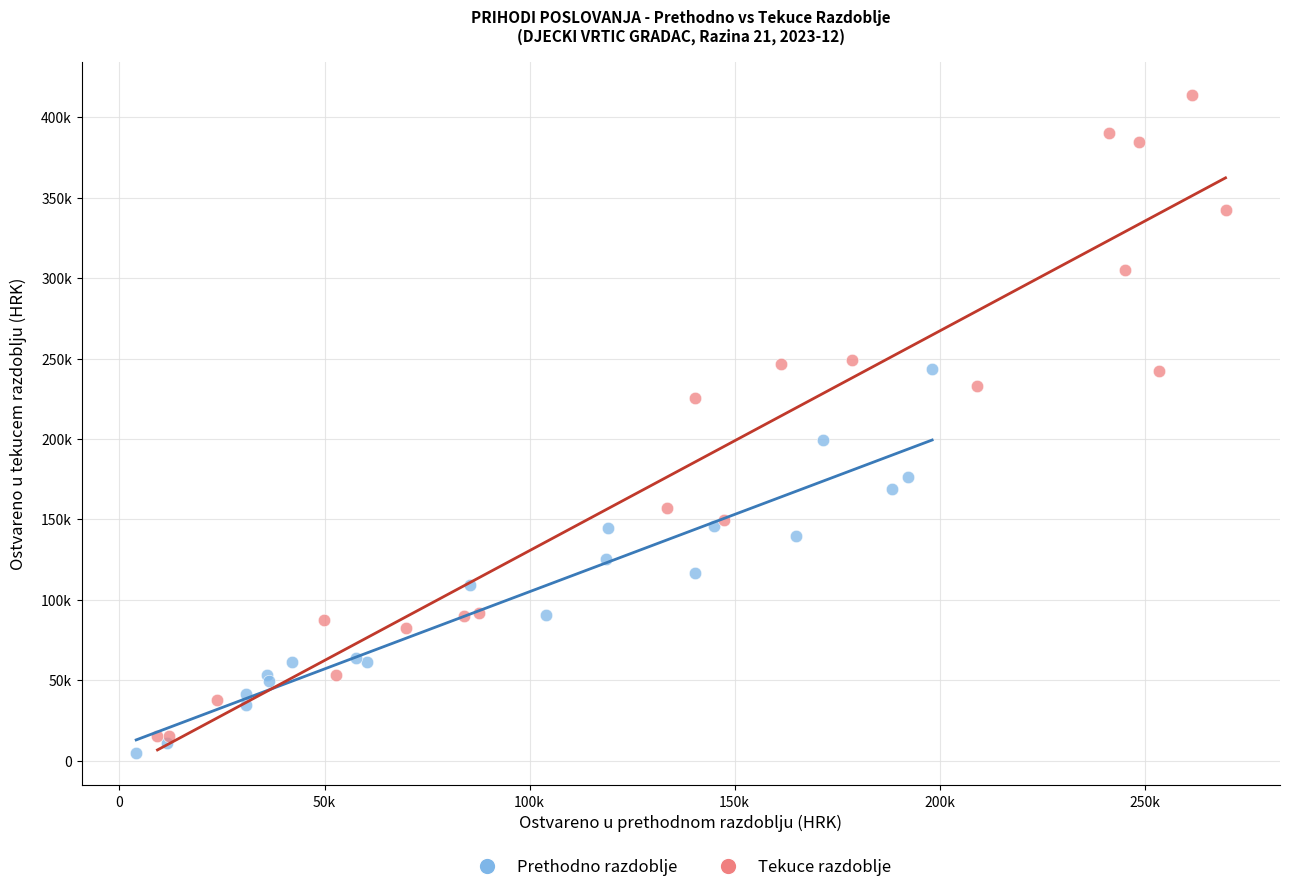

Which series contains the highest Y value?

Tekuce razdoblje